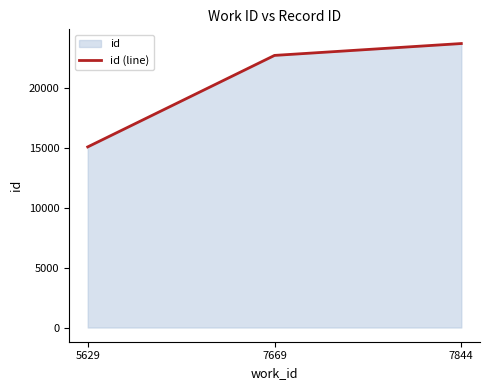

Reading right to left, list all the values displayed in this chart.

7844=23674	7669=22684	5629=15056